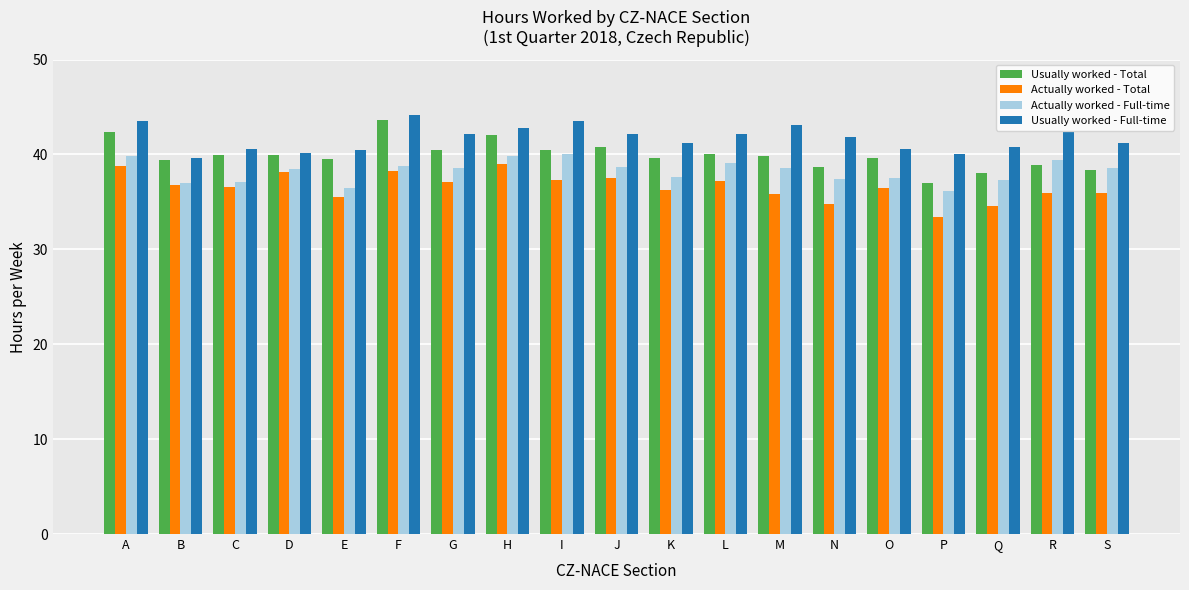

Which series has the largest range (max minus min)?

Usually worked - Total